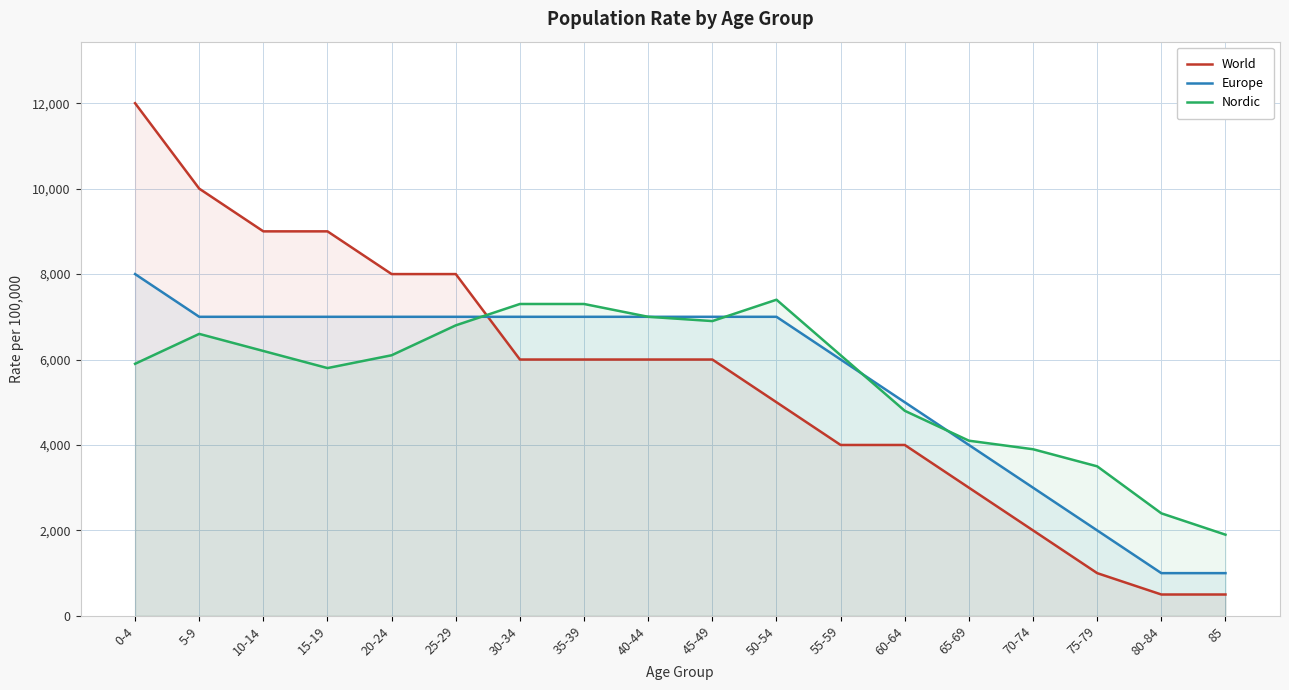

What is the label of the 11th point from the left?

50-54